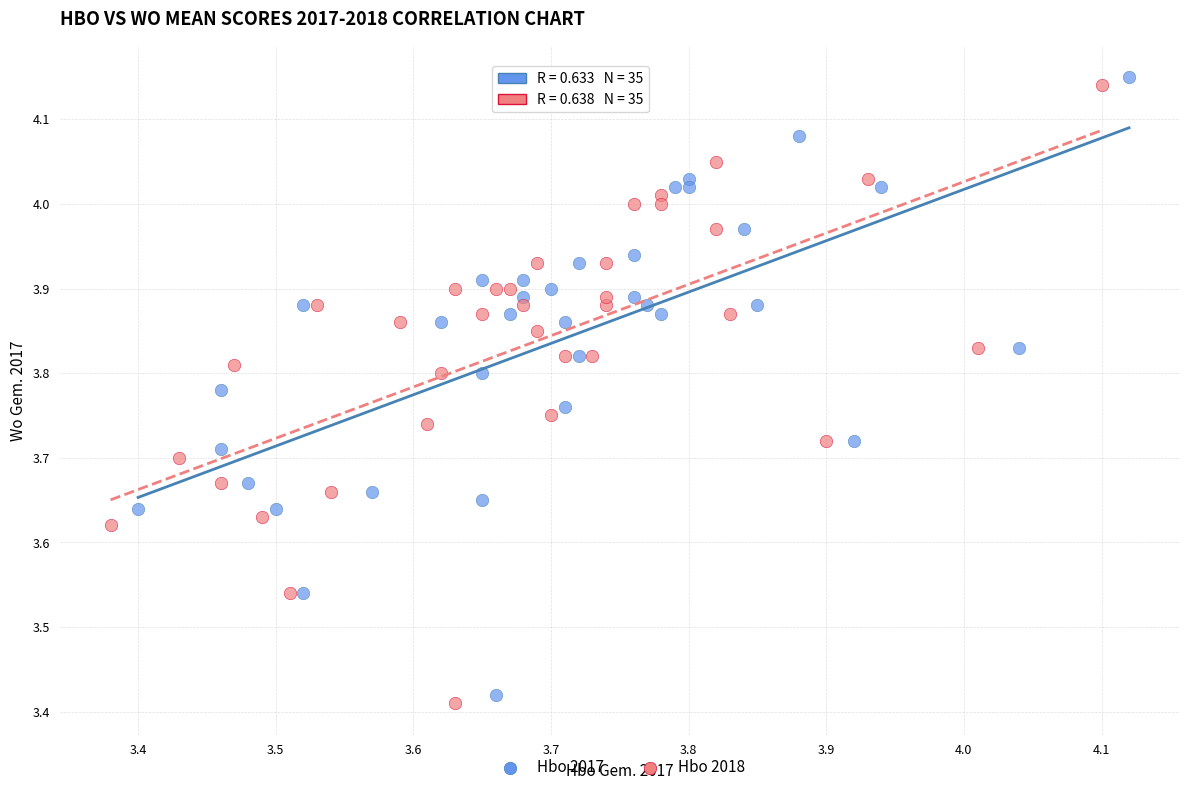

What are all the series names shown in the legend?

Hbo 2017, Hbo 2018